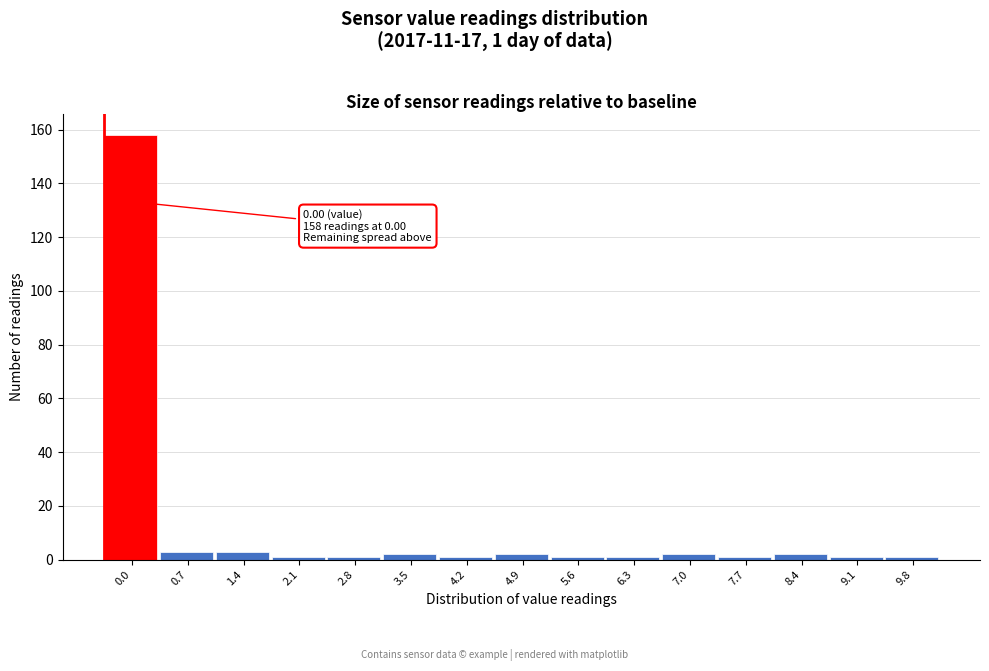

Reading left to right, what are all the values shown in this chart?

0.0=158	0.7=3	1.4=3	2.1=1	2.8=1	3.5=2	4.2=1	4.9=2	5.6=1	6.3=1	7.0=2	7.7=1	8.4=2	9.1=1	9.8=1